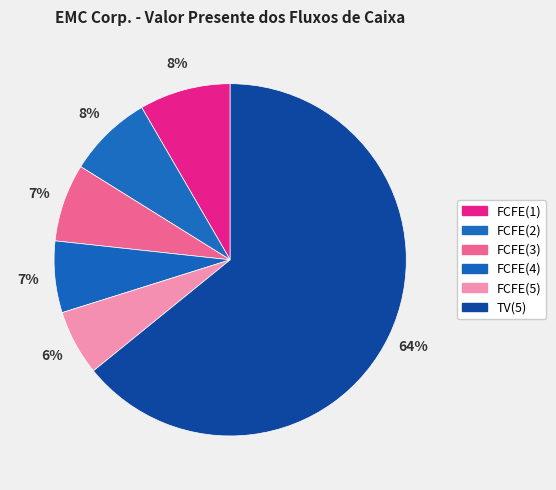

What is the change in value from FCFE(2) to TV(5)?

+32648